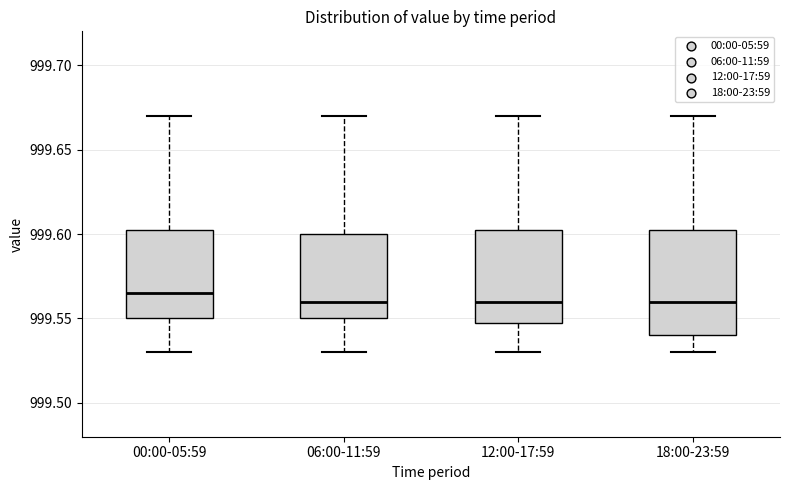

Where is the upper edge of the box for 00:00-05:59 on the y-axis? The values are not printed on the chart, so give them approximately, as read against the axis.

999.605